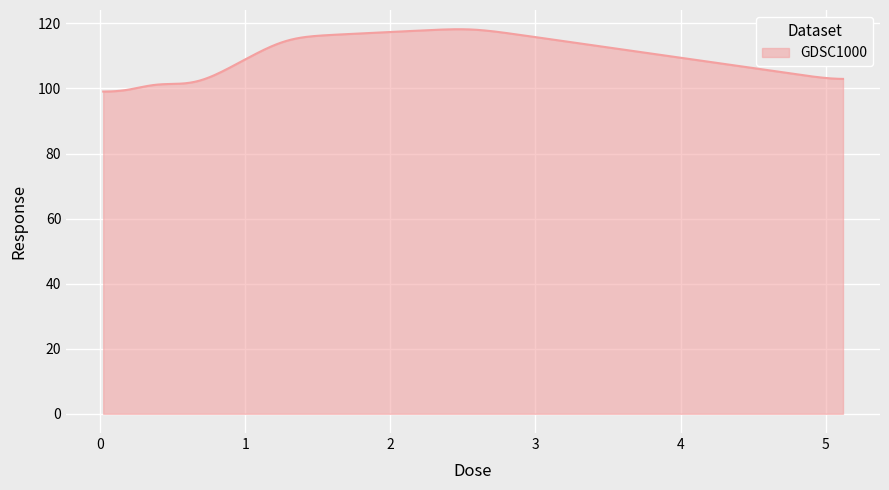

True or false: there are more than 0 points higher than both neighbors.

True